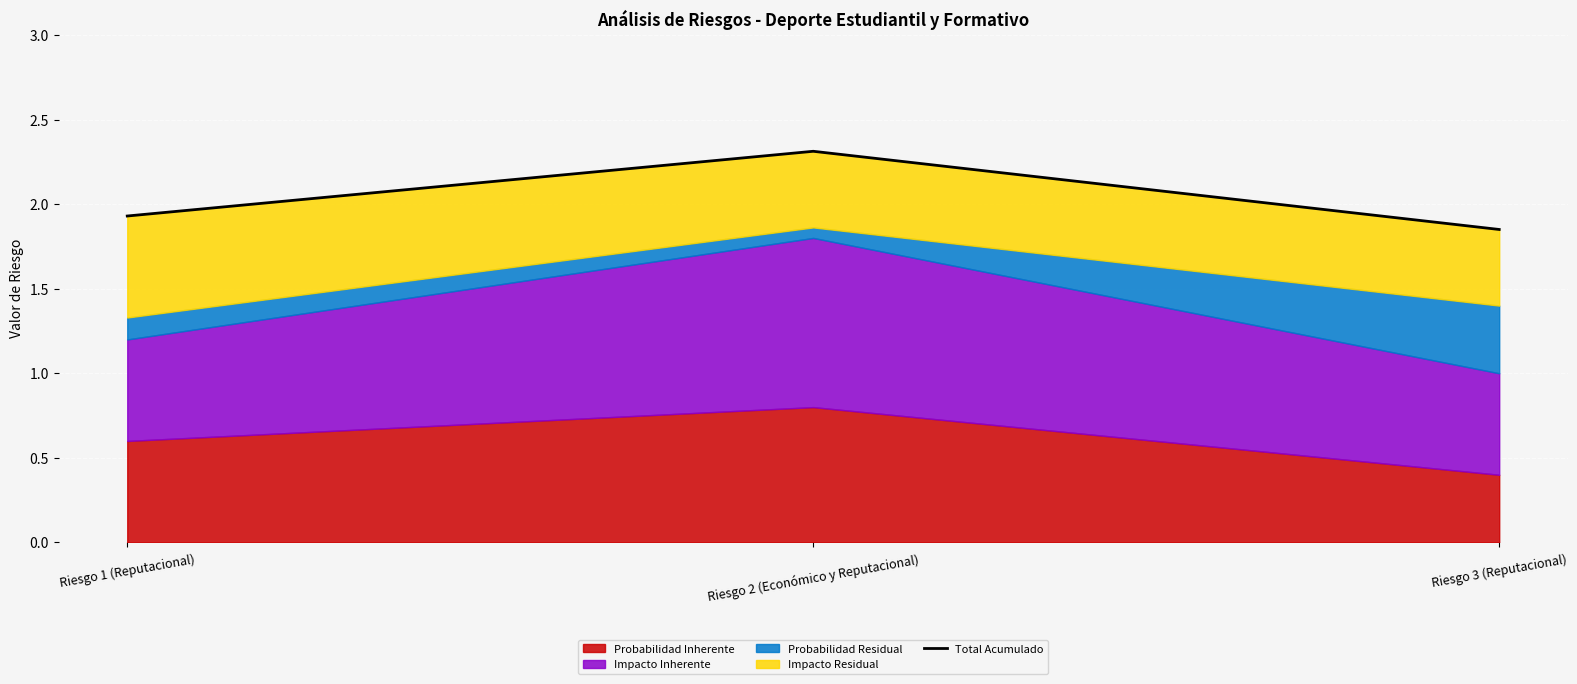

Count the values in the range 1 to 2.

2